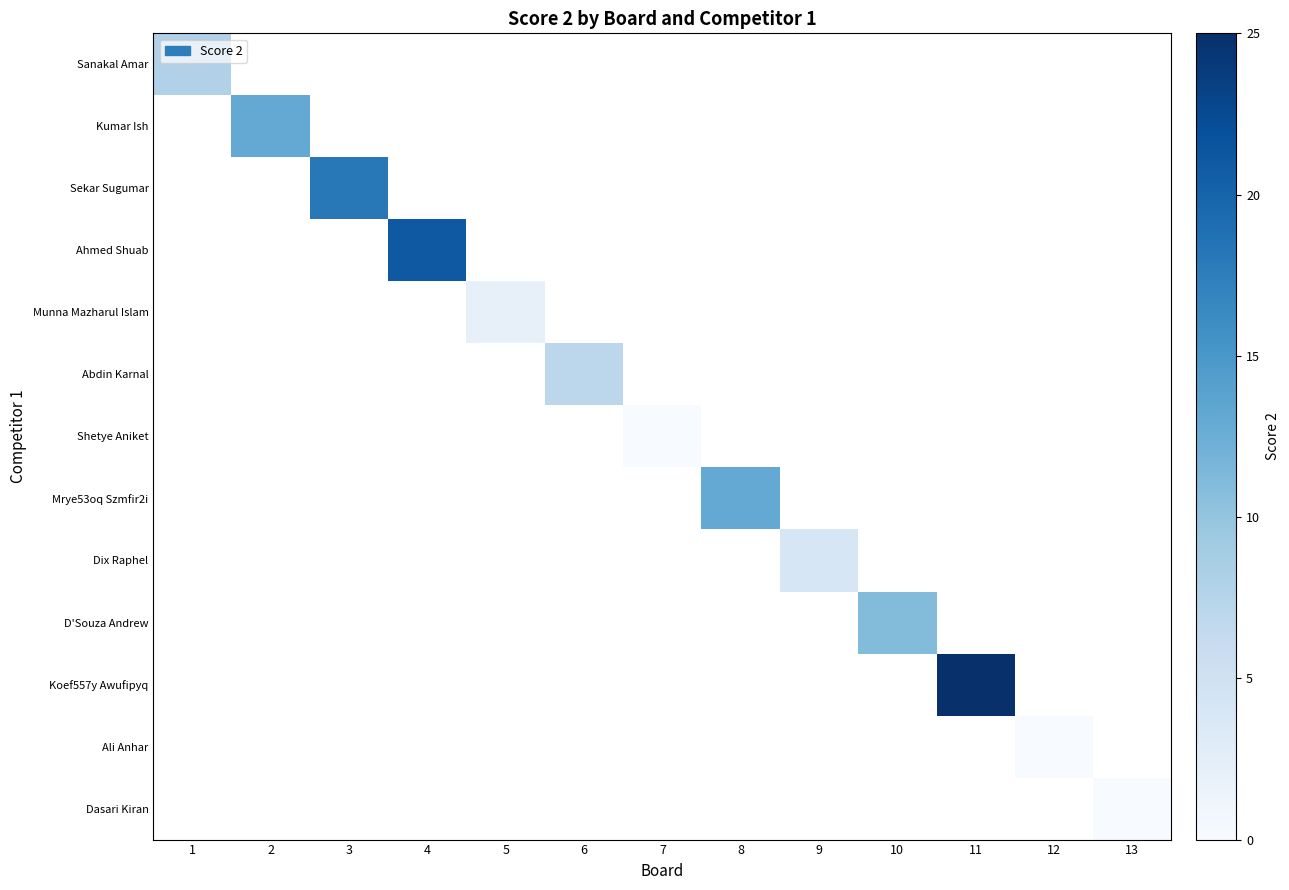

What is the maximum value shown in the chart?

25.0